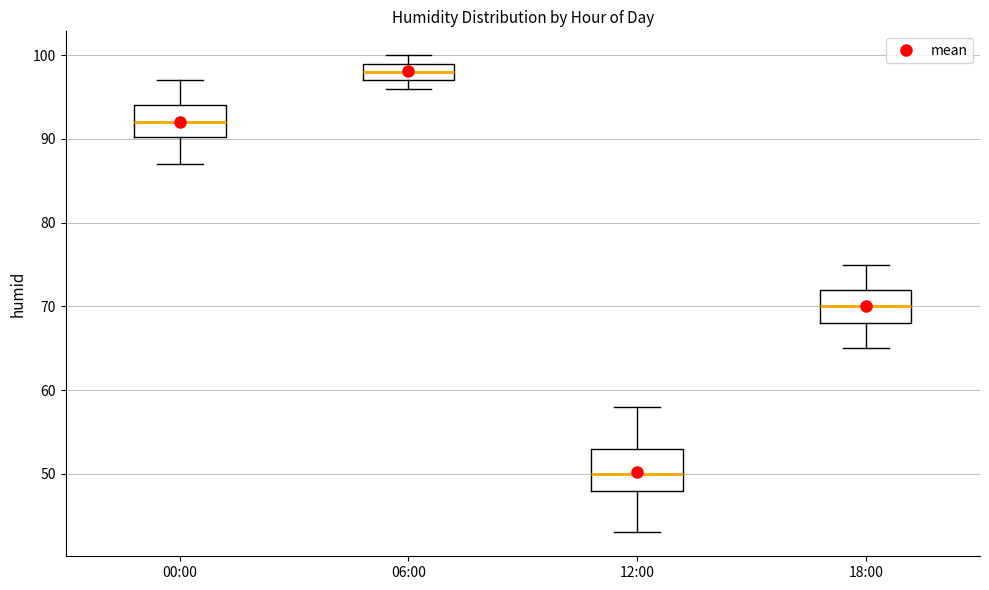

Where is the lower edge of the box for 12:00 on the y-axis? The values are not printed on the chart, so give them approximately, as read against the axis.

48